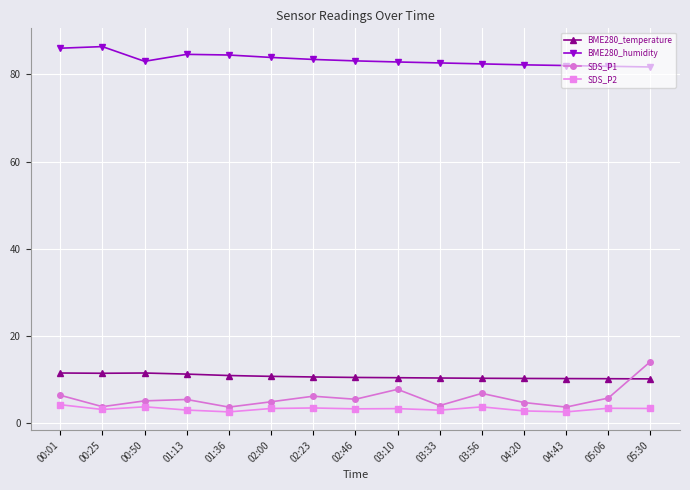

Which series has the largest total across all categories?

BME280_humidity